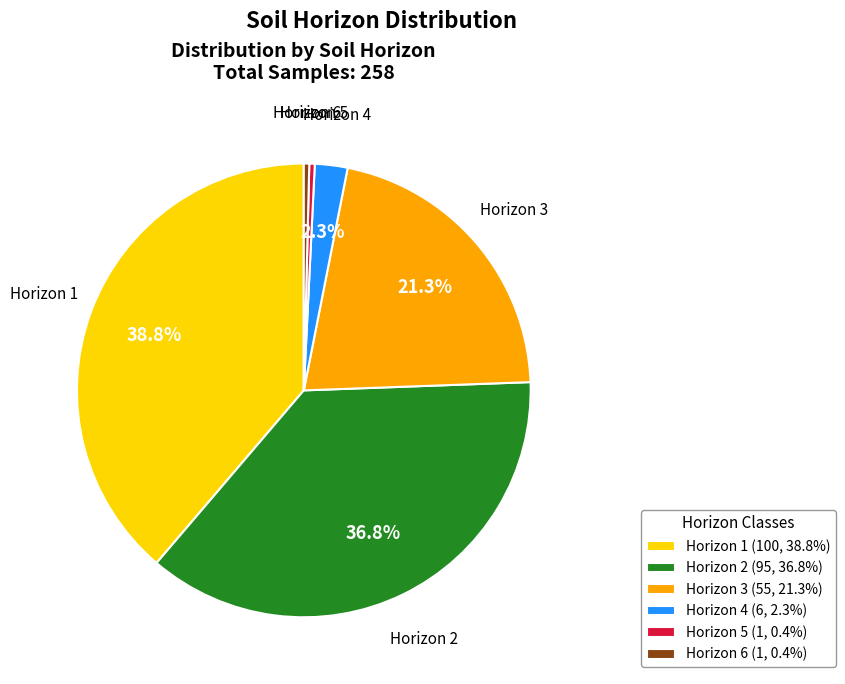

Which has a higher value, Horizon 4 (6, 2.3%) or Horizon 1 (100, 38.8%)?

Horizon 1 (100, 38.8%)